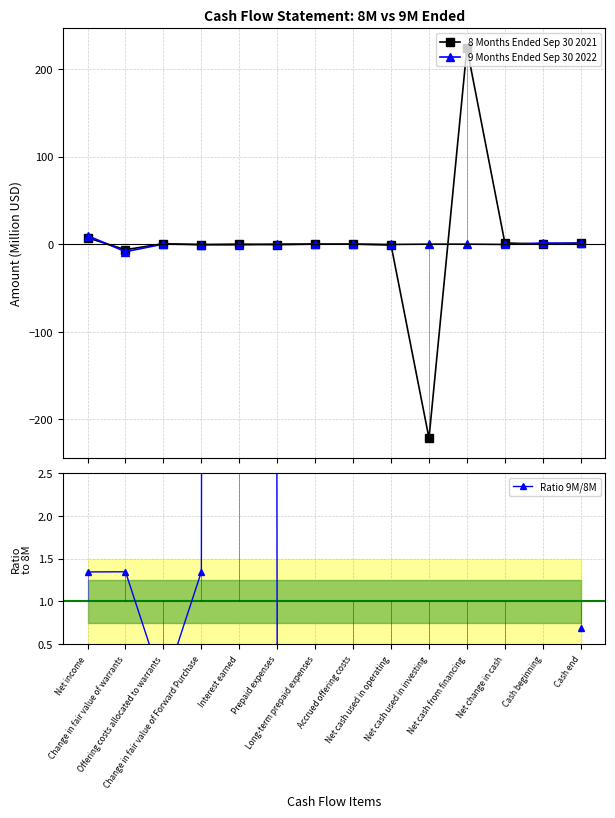

Which series has the largest total across all categories?

8 Months Ended Sep 30 2021